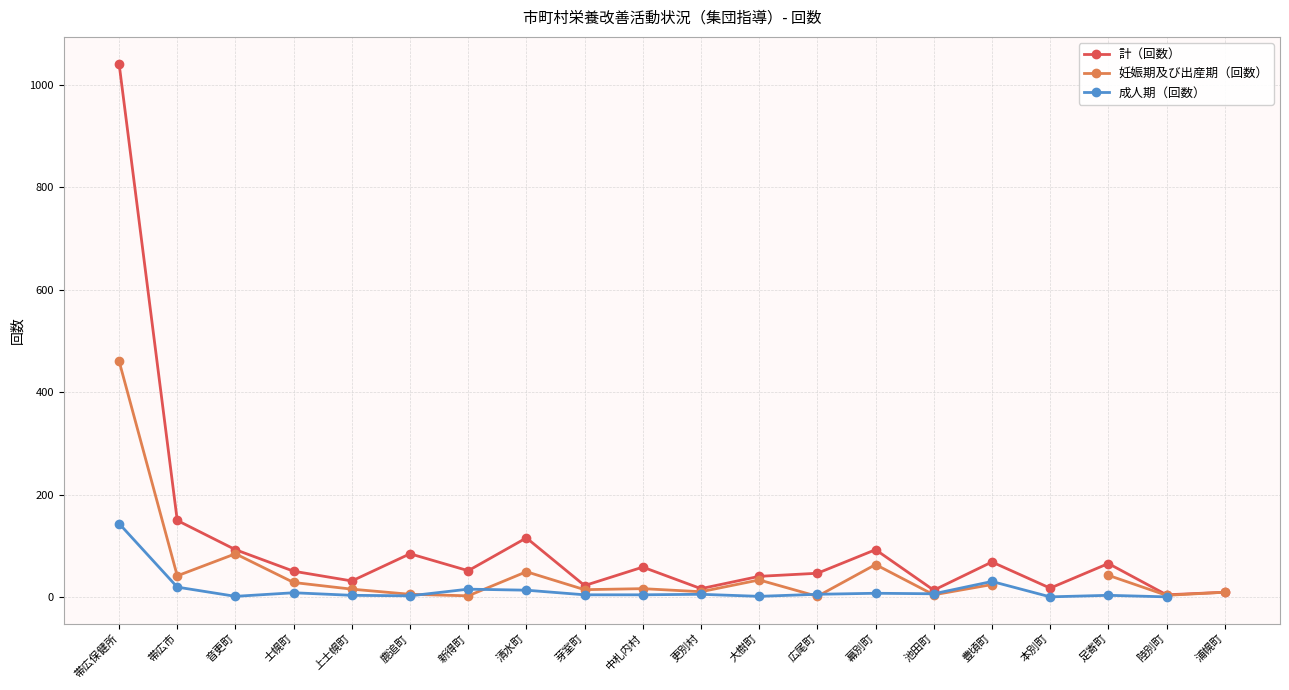

What are all the series names shown in the legend?

計（回数）, 妊娠期及び出産期（回数）, 成人期（回数）